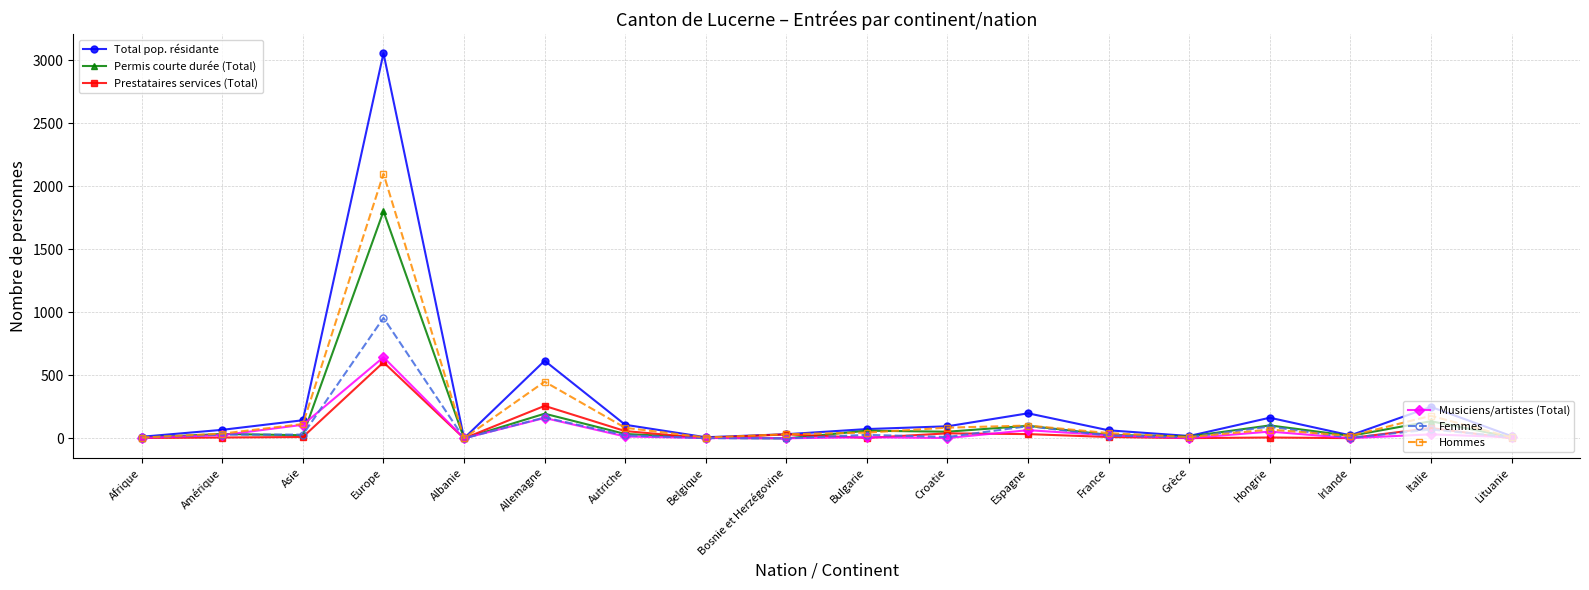

What is the total value across all series at France?

192